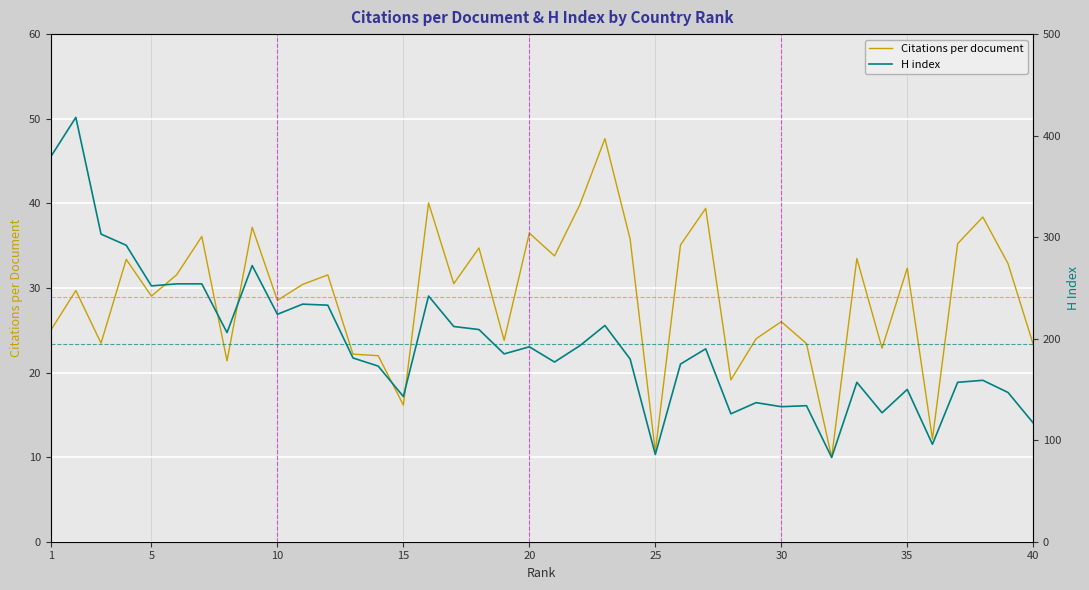

What is the maximum value for Citations per document?

47.6